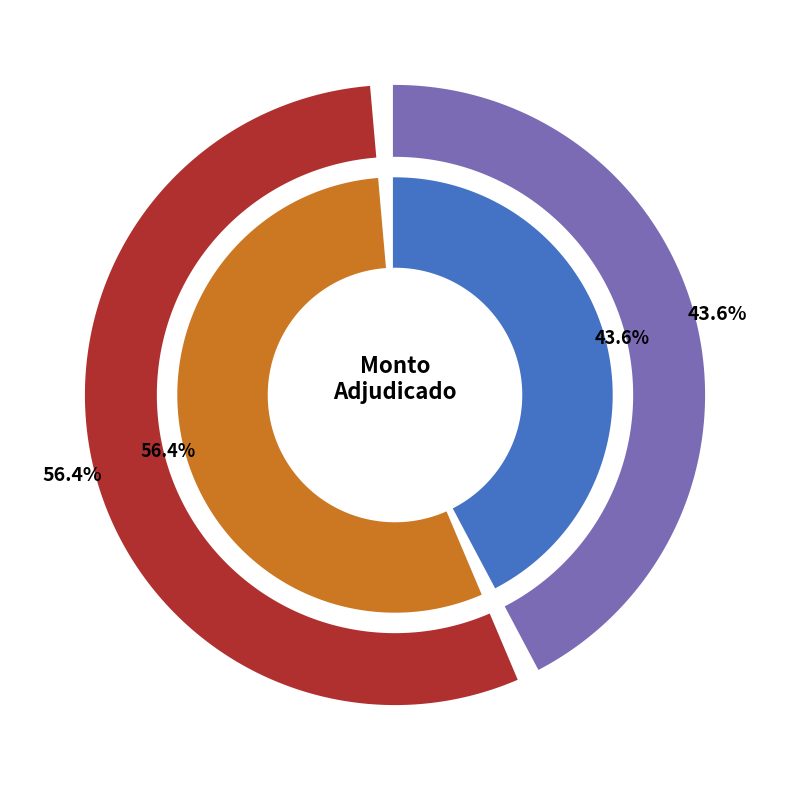

True or false: Consorcio Levy - Gamarra accounts for 31% of the total.

False